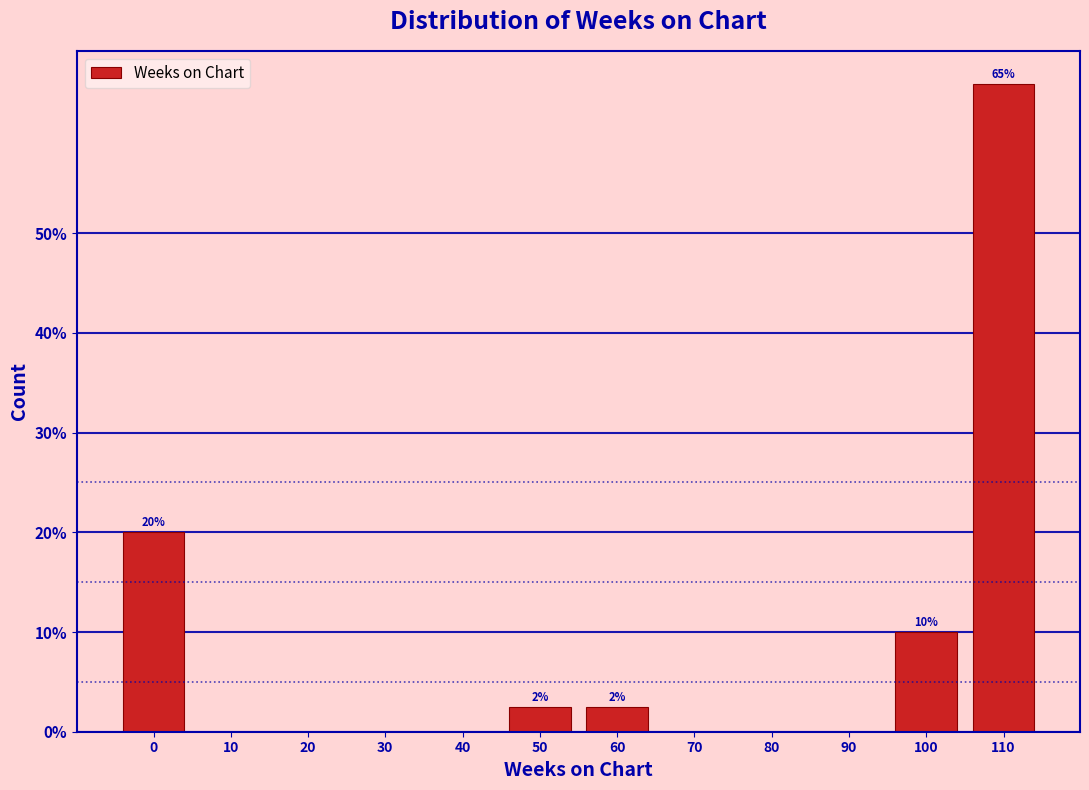

Reading left to right, transcribe all the data shown in this chart.

0=20.0	10=0.0	20=0.0	30=0.0	40=0.0	50=2.5	60=2.5	70=0.0	80=0.0	90=0.0	100=10.0	110=65.0